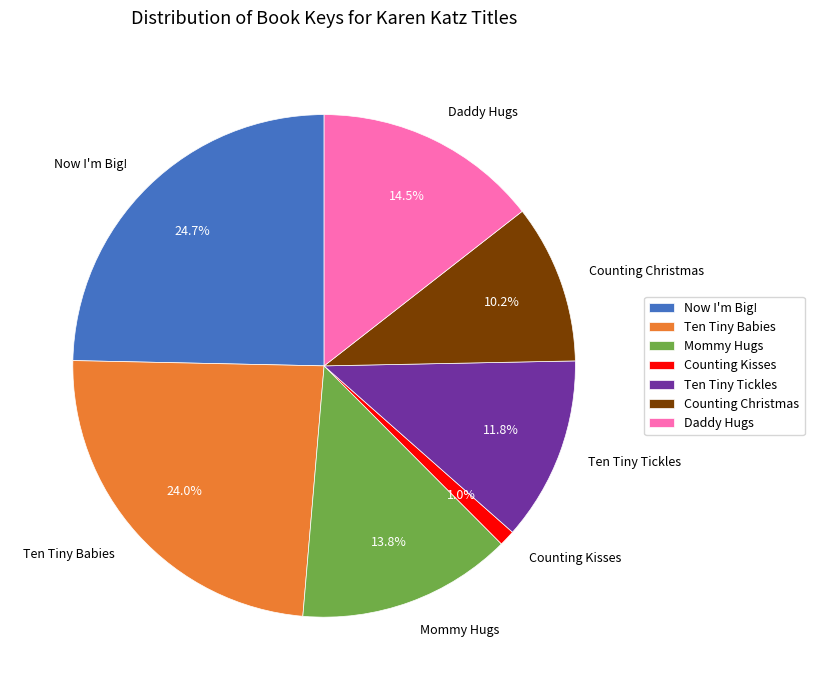

How many slices are in this pie chart?

7